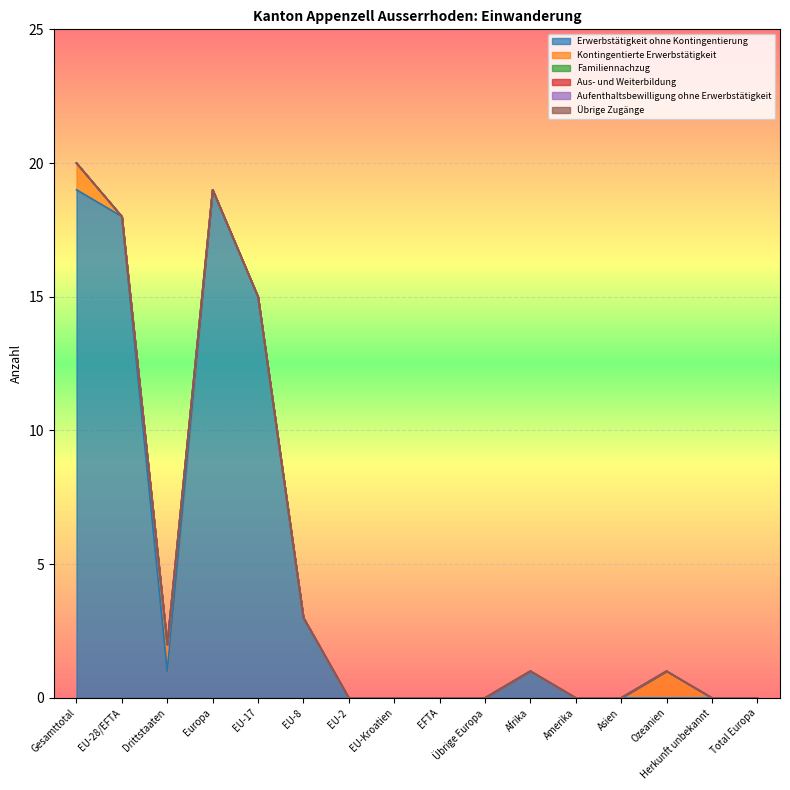

How many lines are shown in the chart?

6